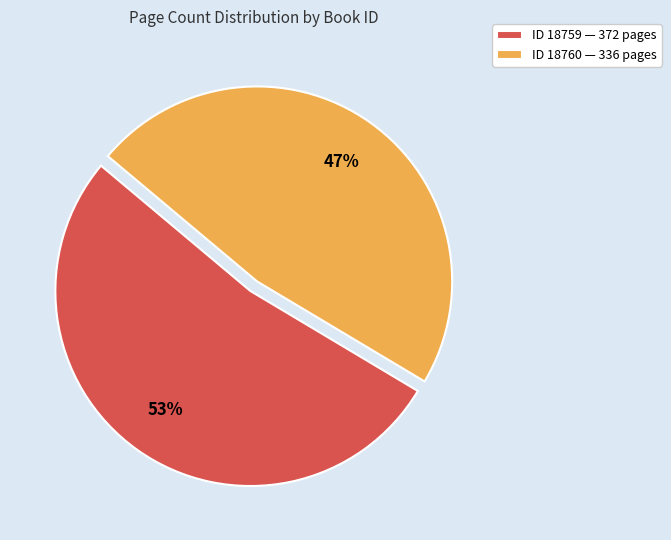

What is the smallest slice in the pie chart?

ID 18760 — 336 pages